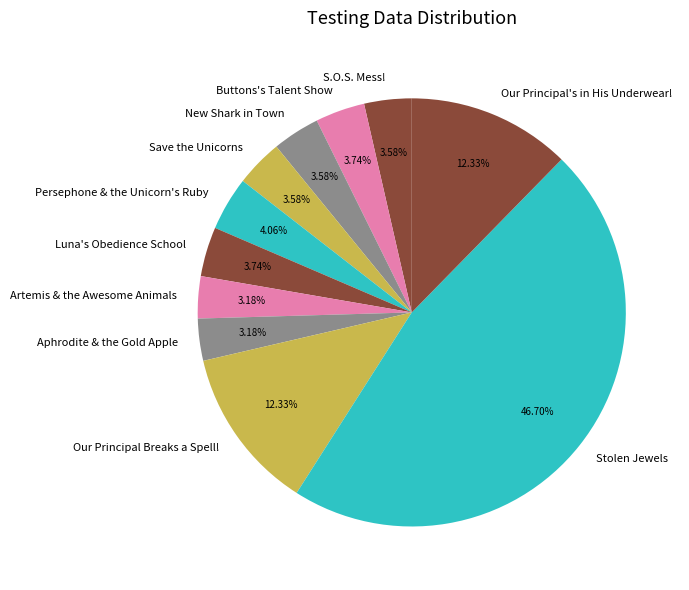

How many slices are in this pie chart?

11